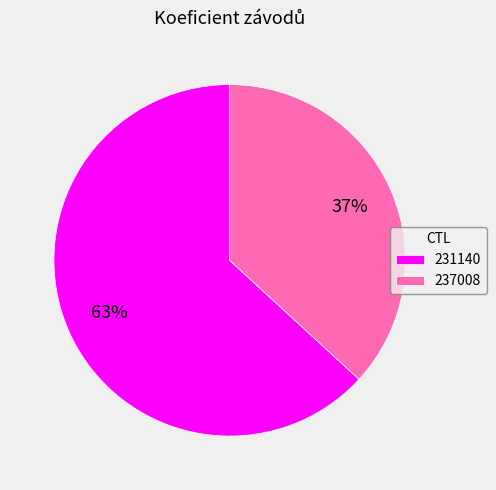

Which slice is the largest?

231140